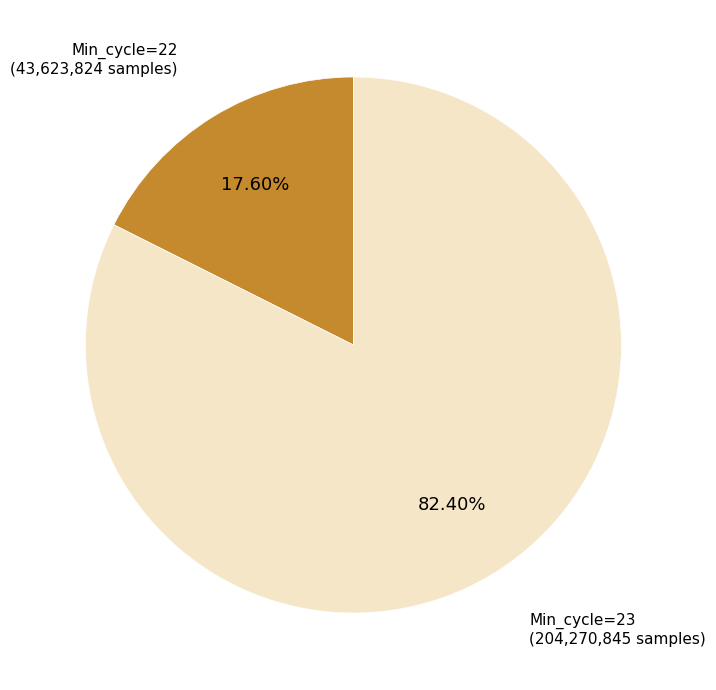

Count the number of slices in the pie.

2